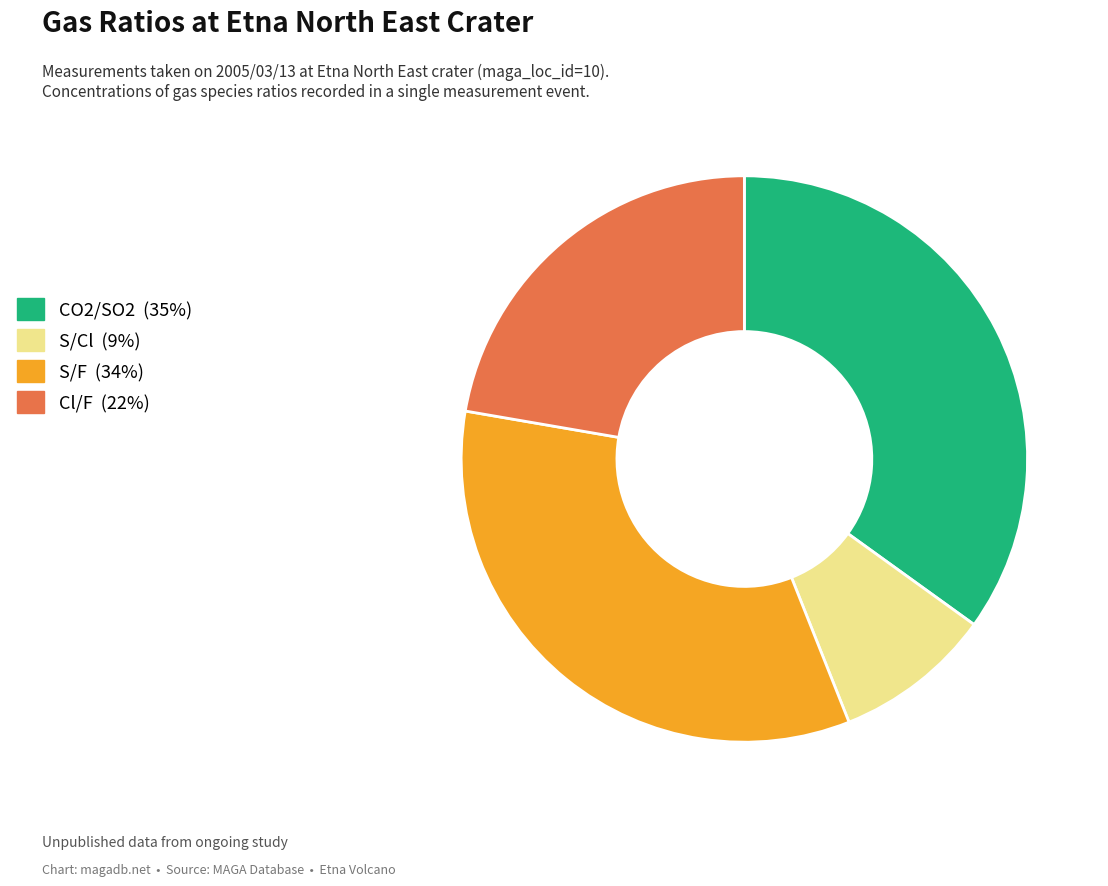

Do Cl/F and S/F together represent more than half of the pie?

Yes